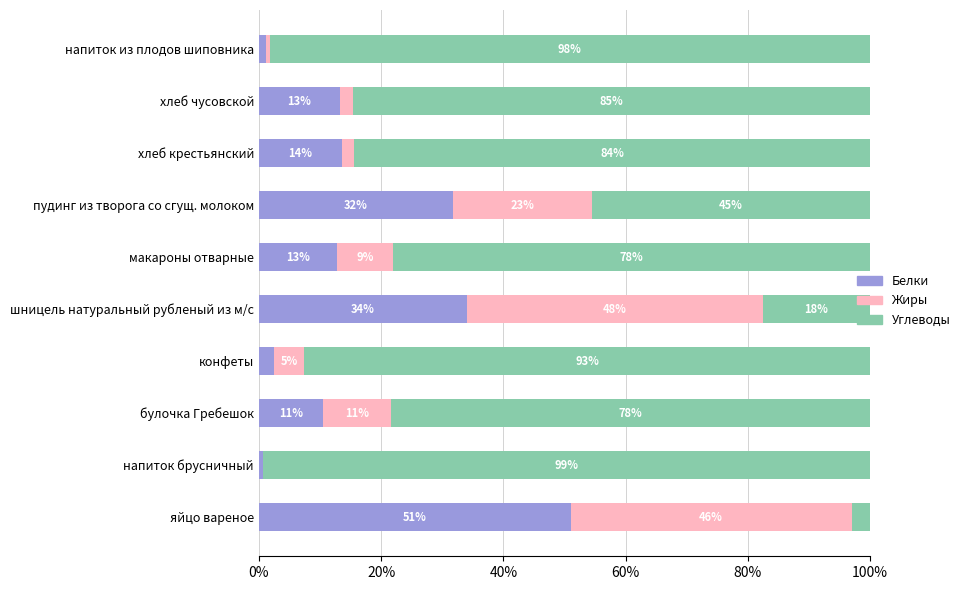

What are all the series names shown in the legend?

Белки, Жиры, Углеводы